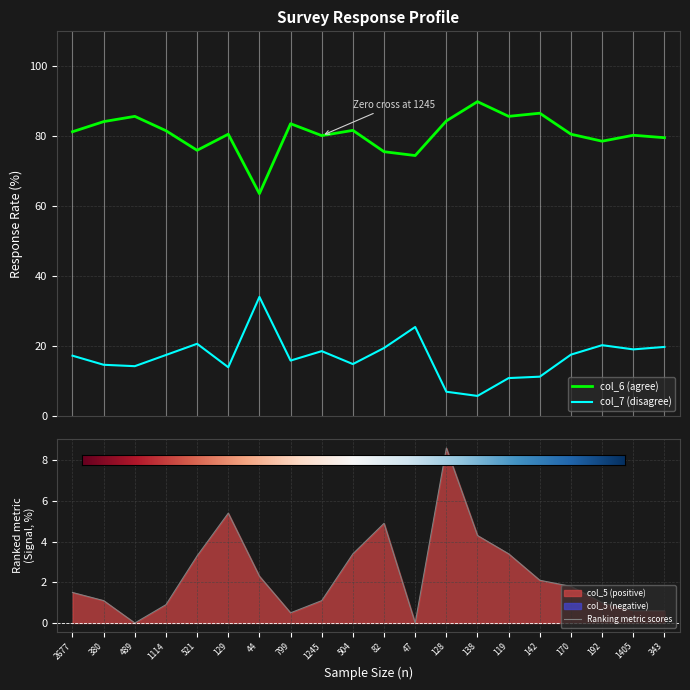

Which has a higher value, 82 or 170?

170